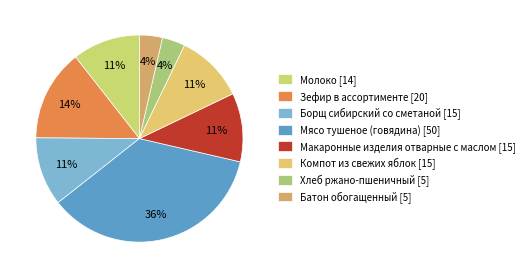

What percentage is NOT represented by Компот из свежих яблок?

89.3%